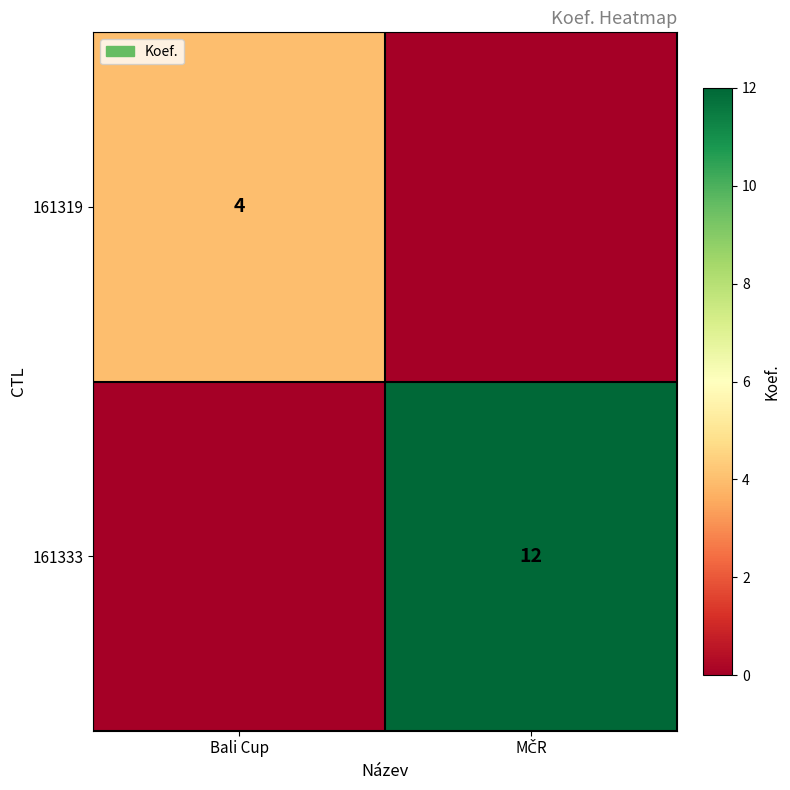

Is it true that 161319 equals 4 at Bali Cup?

True